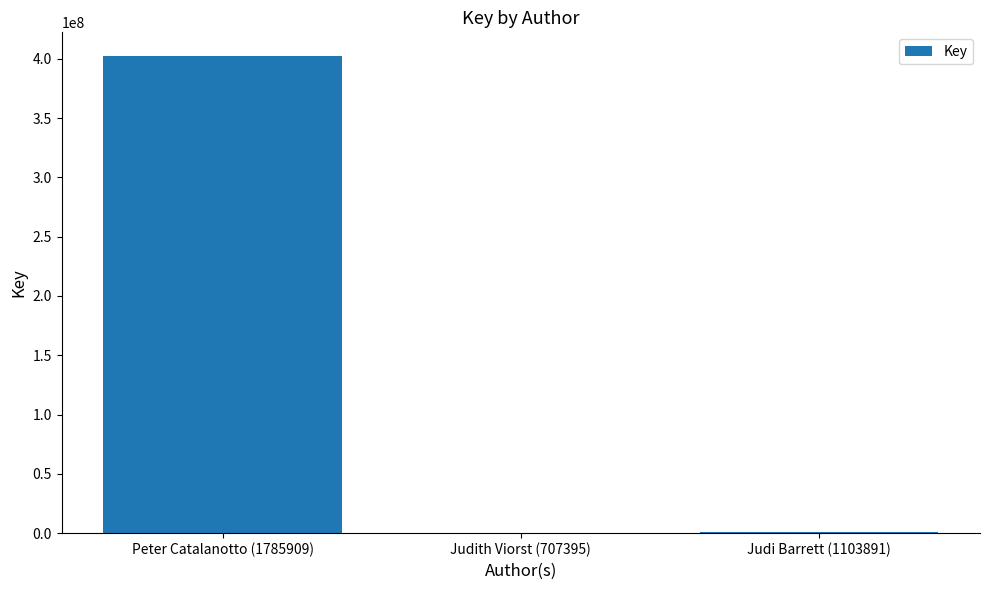

What is the sum of all values?

403250962